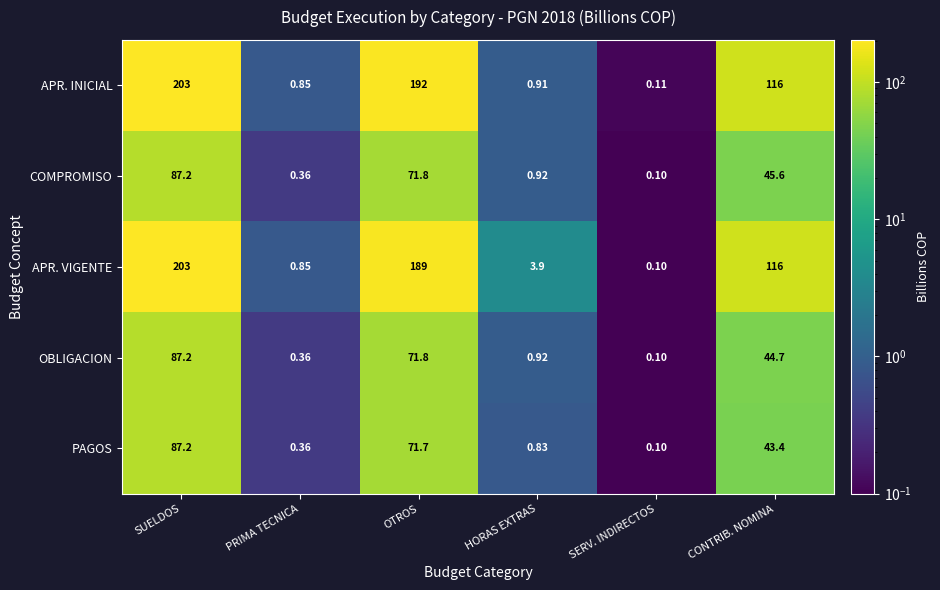

At how many categories does at least one series exceed 141?

2